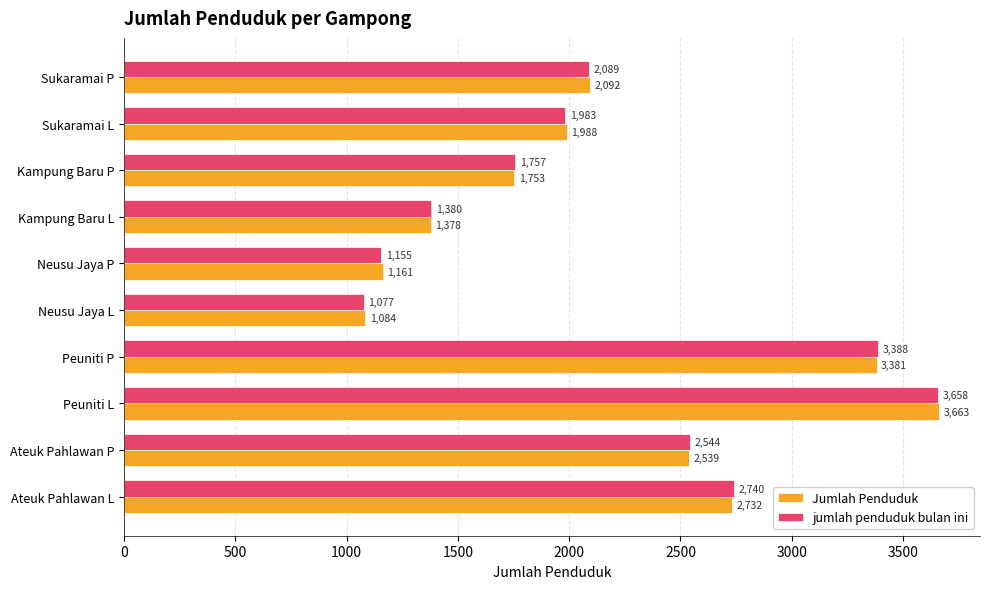

Which label corresponds to the smallest value in the chart?

Neusu Jaya L